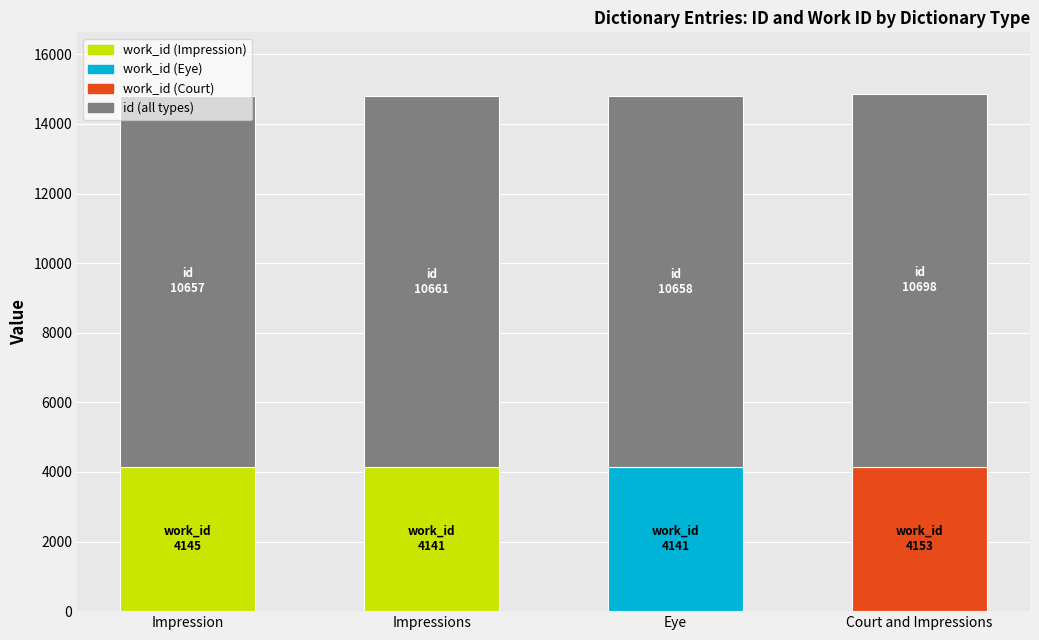

What is the total value across all series at Eye?

14799